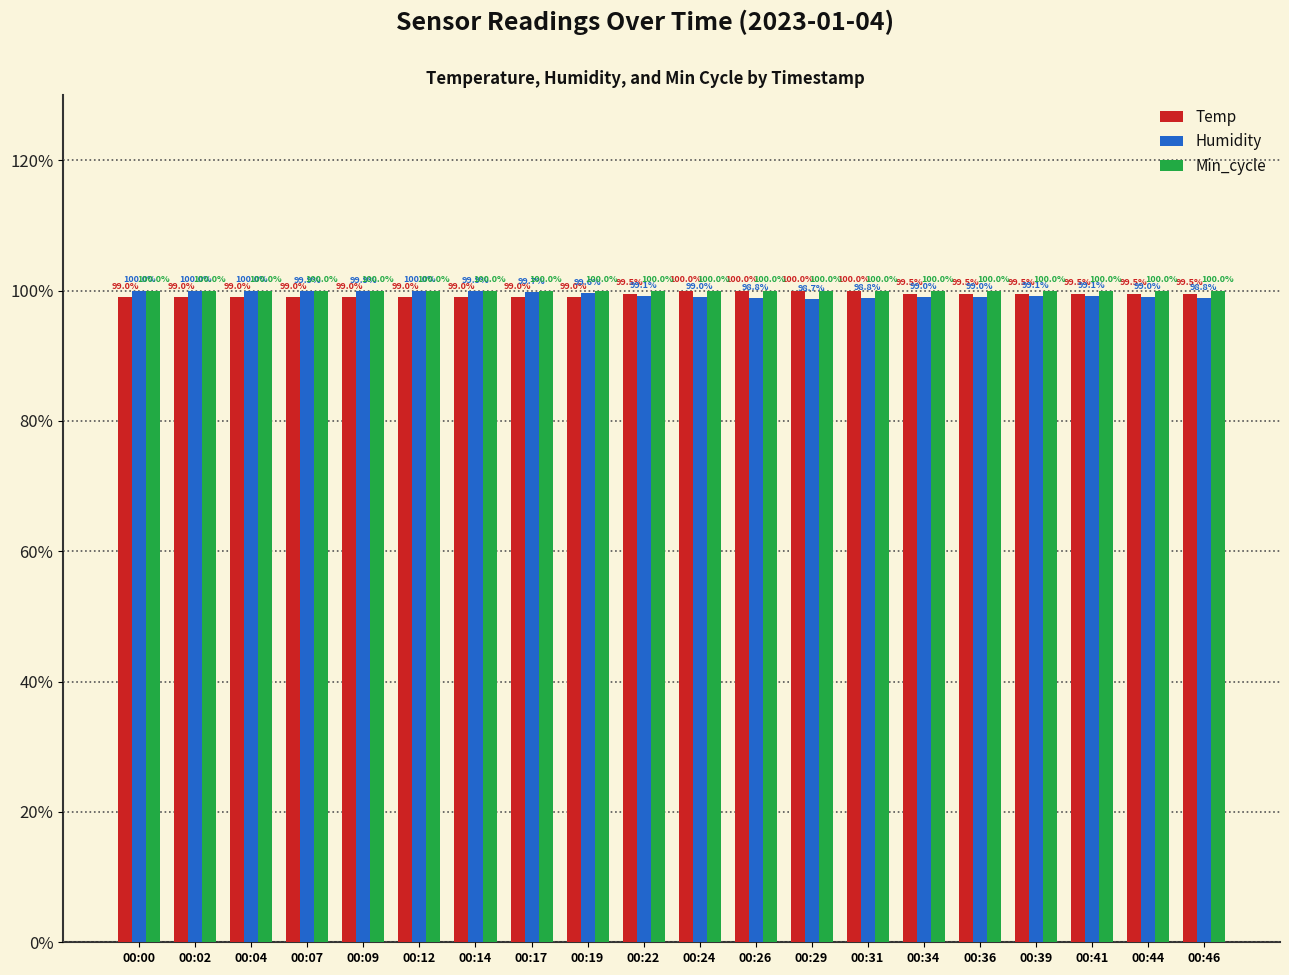

Reading left to right, what are all the values shown in this chart?

Temp: 4.9	4.9	4.9	4.9	4.9	4.9	4.9	4.9	4.9	5.0	5.0	5.0	5.0	5.0	5.0	5.0	5.0	5.0	5.0	5.0
Humidity: 5.0	5.0	5.0	5.0	5.0	5.0	5.0	5.0	5.0	5.0	4.9	4.9	4.9	4.9	4.9	4.9	5.0	5.0	4.9	4.9
Min_cycle: 5.0	5.0	5.0	5.0	5.0	5.0	5.0	5.0	5.0	5.0	5.0	5.0	5.0	5.0	5.0	5.0	5.0	5.0	5.0	5.0